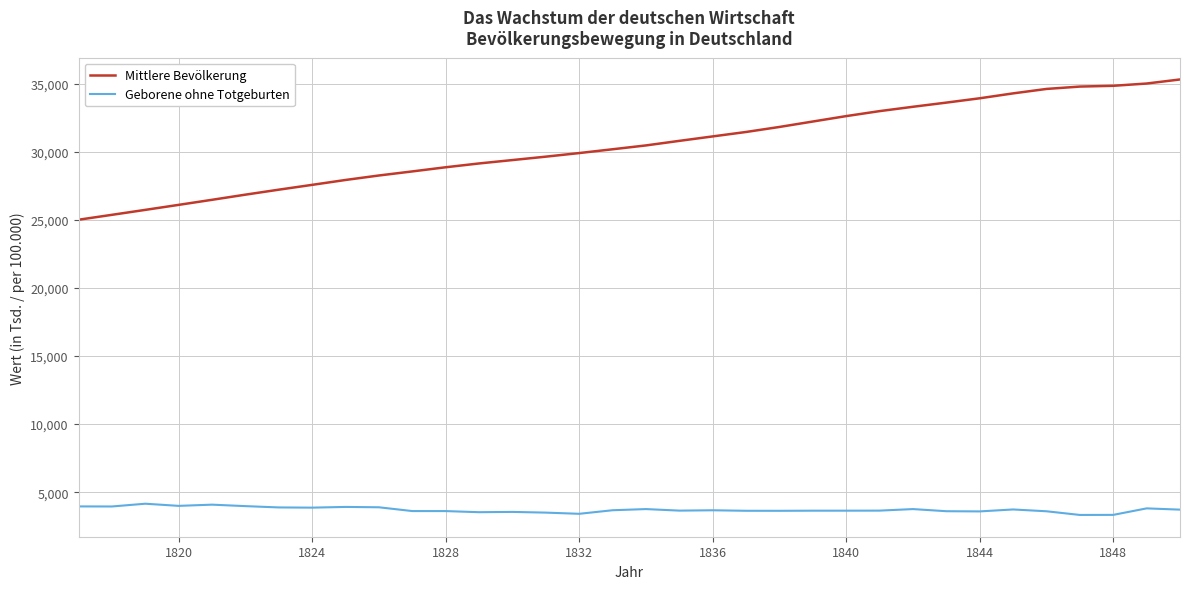

Which series has the largest range (max minus min)?

Mittlere Bevölkerung